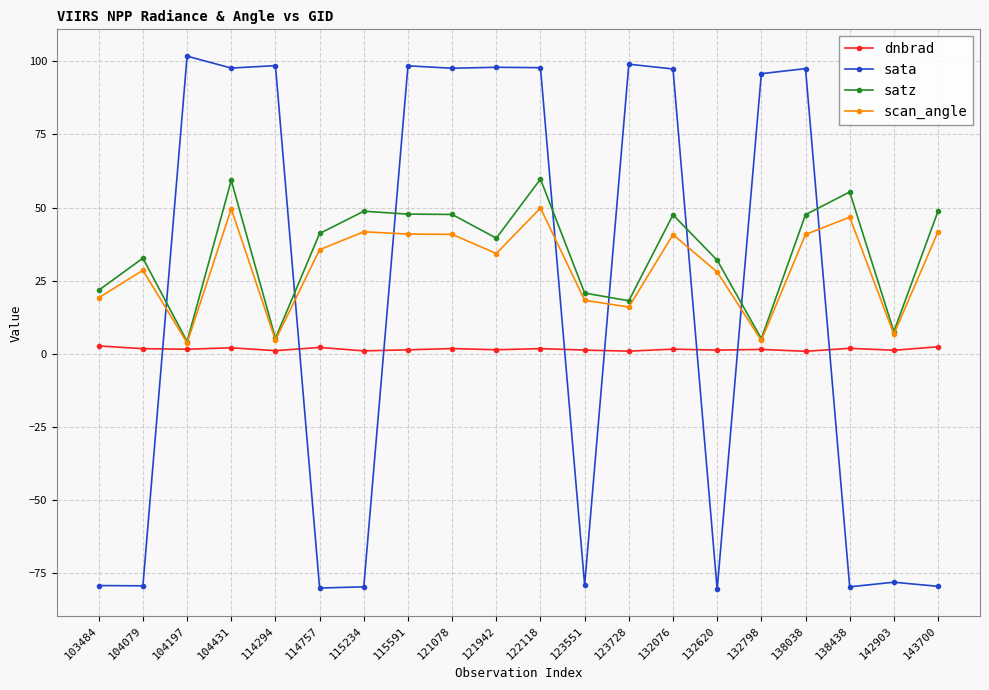

What is the maximum value shown in the chart?

101.8